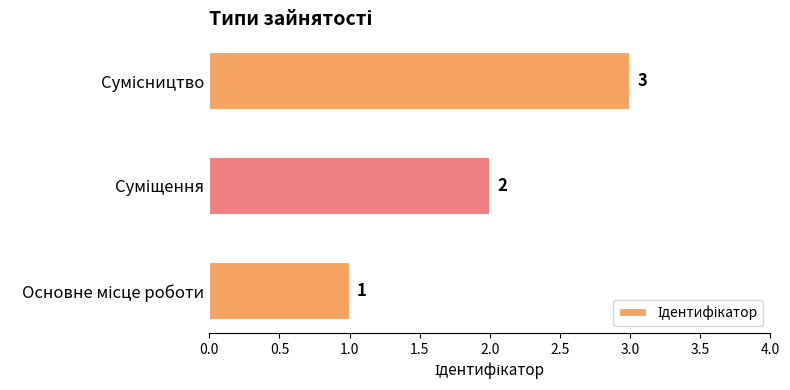

Are the bars grouped side by side (vs. stacked)?

No